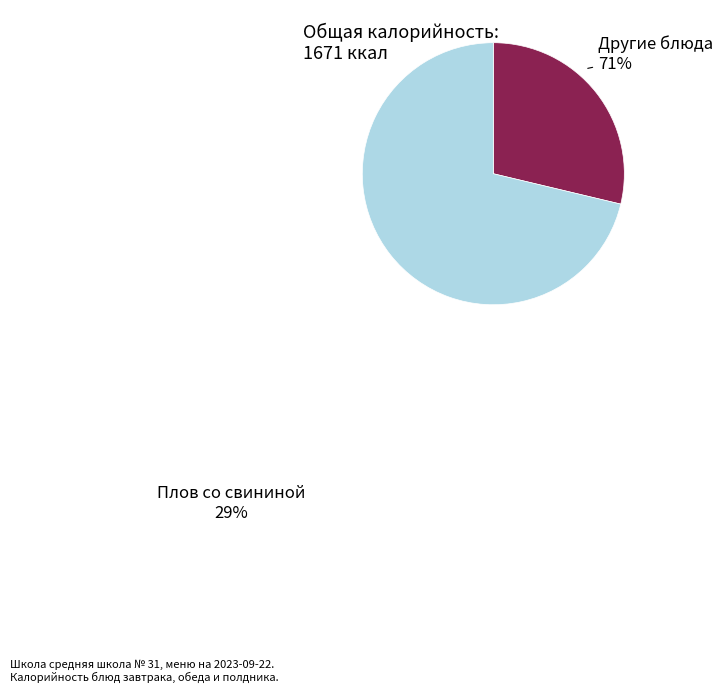

Is there a majority slice in this chart?

Yes